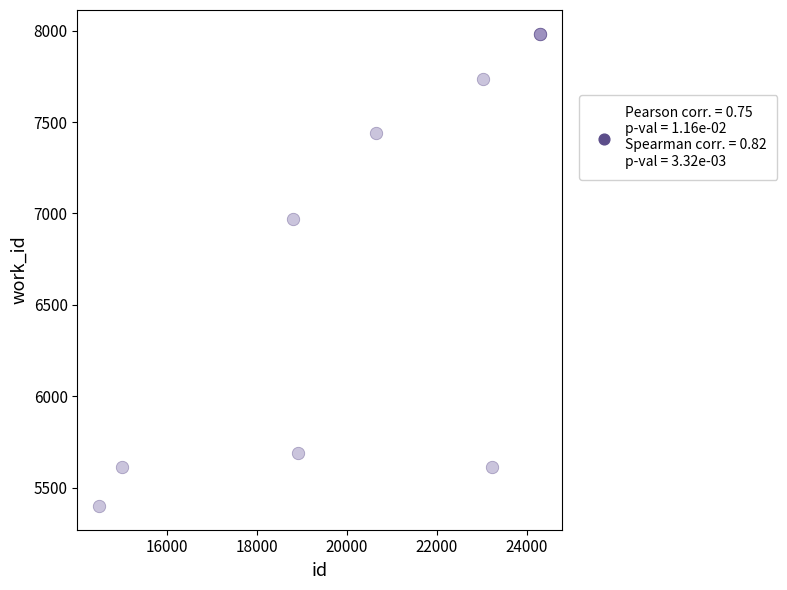

What Y value in the scatter plot is closest to 6691?

6971